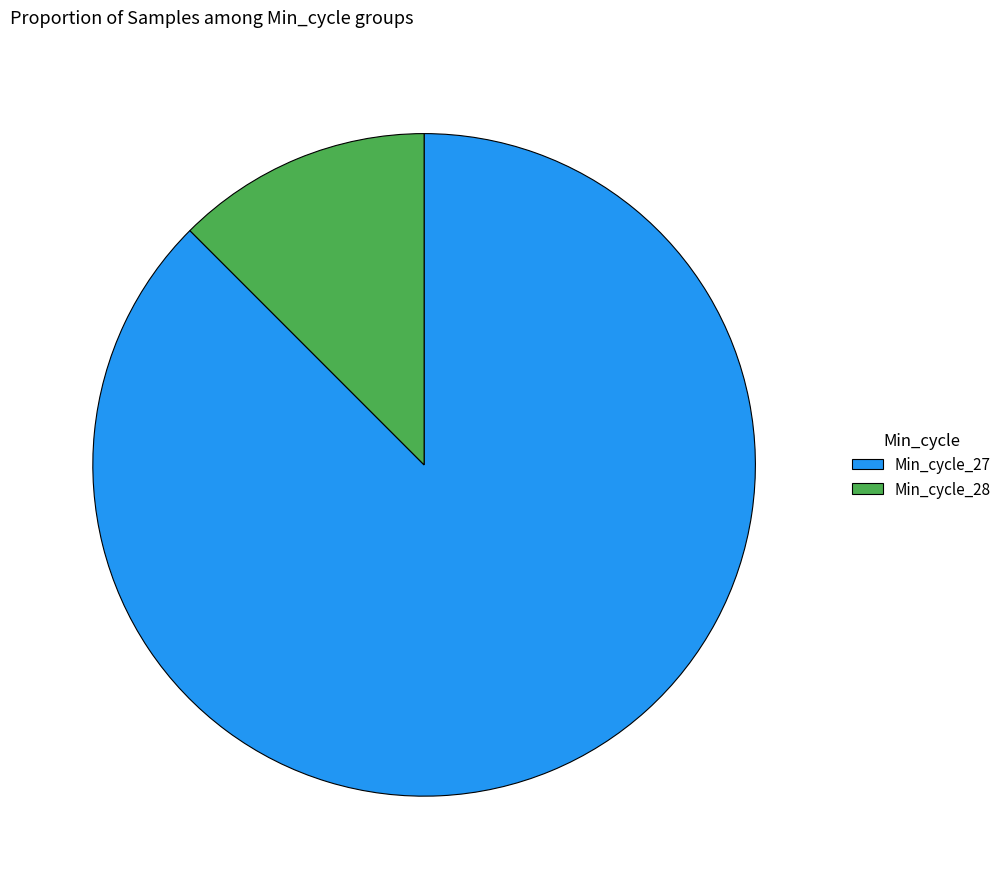

True or false: Min_cycle_27 accounts for 88% of the total.

True